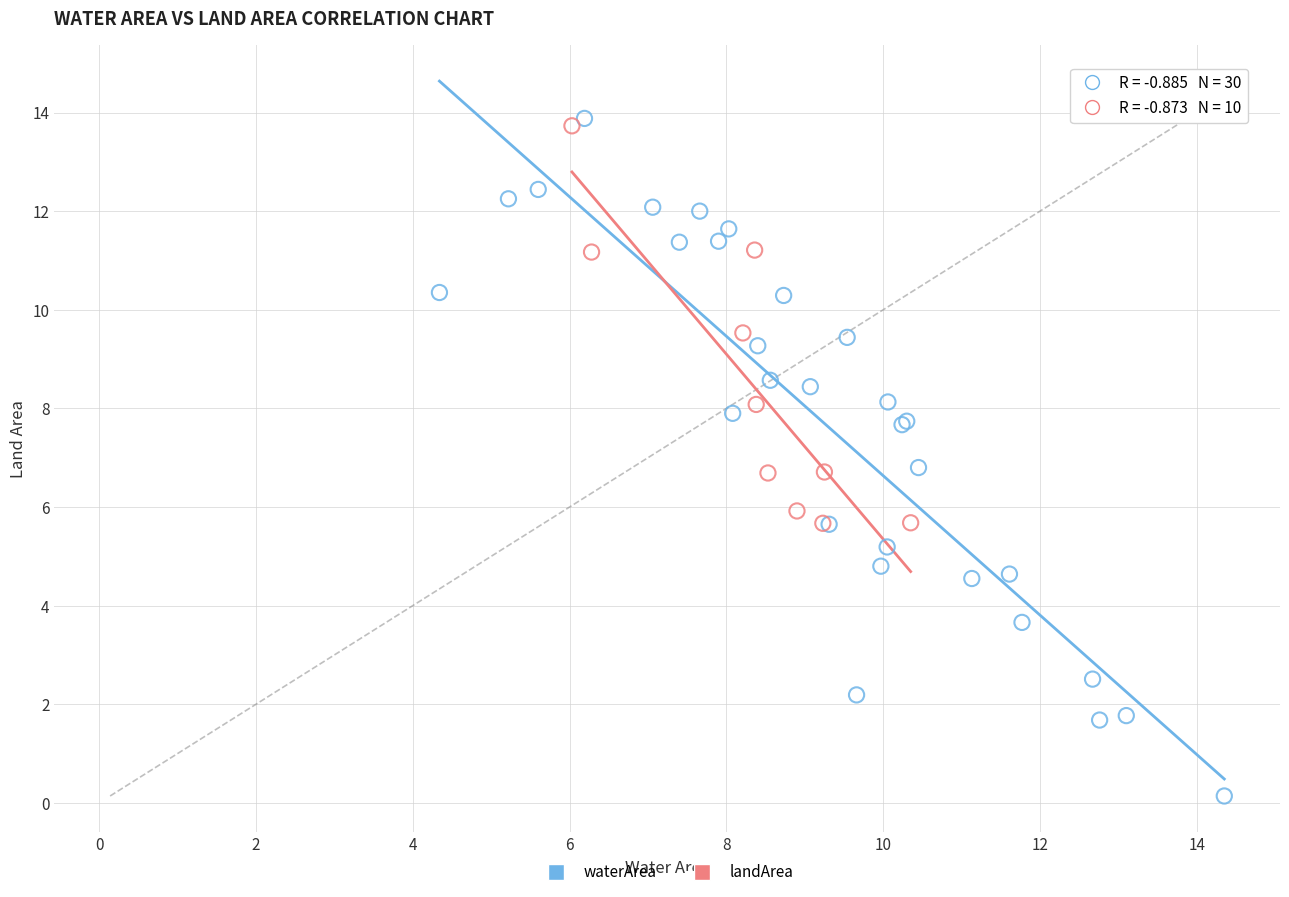

Which series reaches the minimum Y coordinate?

waterArea